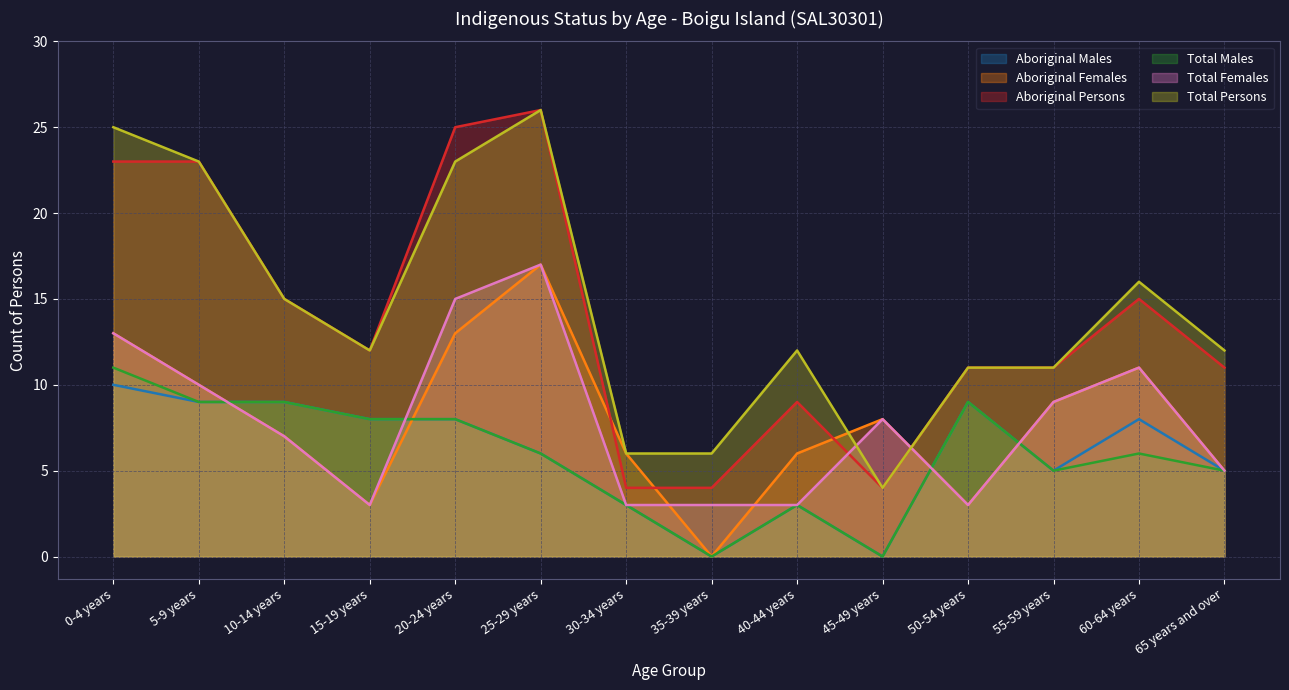

Does the chart display data point markers on the line(s)?

No